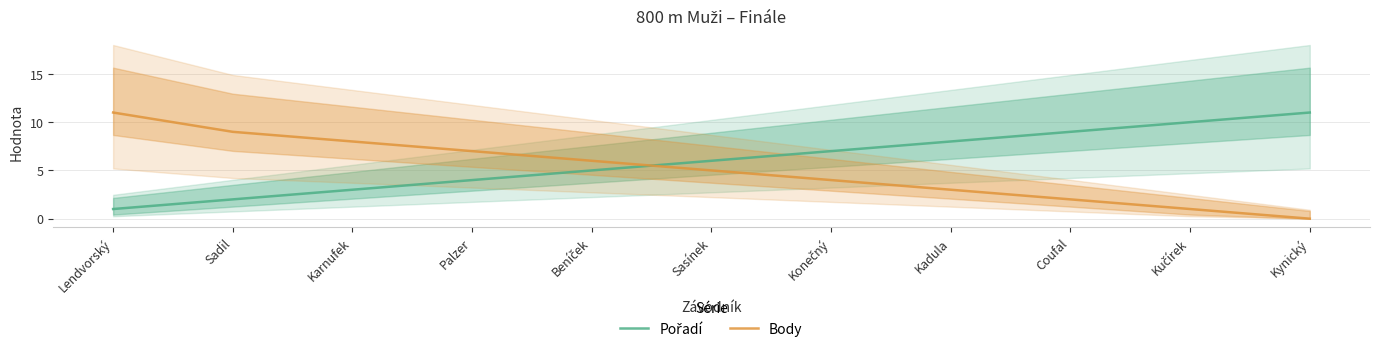

What is the maximum value shown in the chart?

11